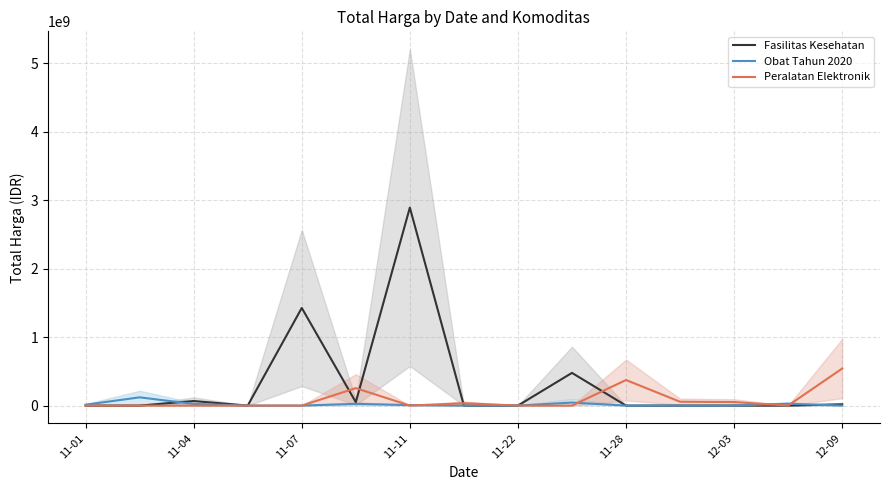

At which label does Peralatan Elektronik reach its peak?

12-09